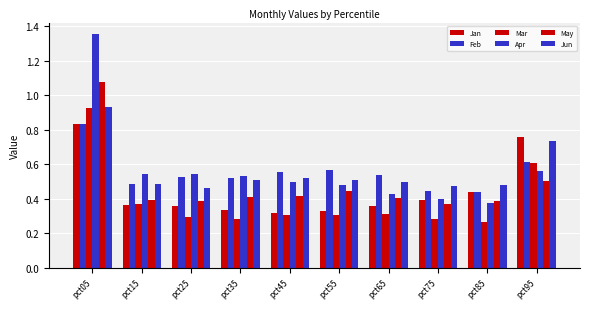

Are the bars horizontal?

No